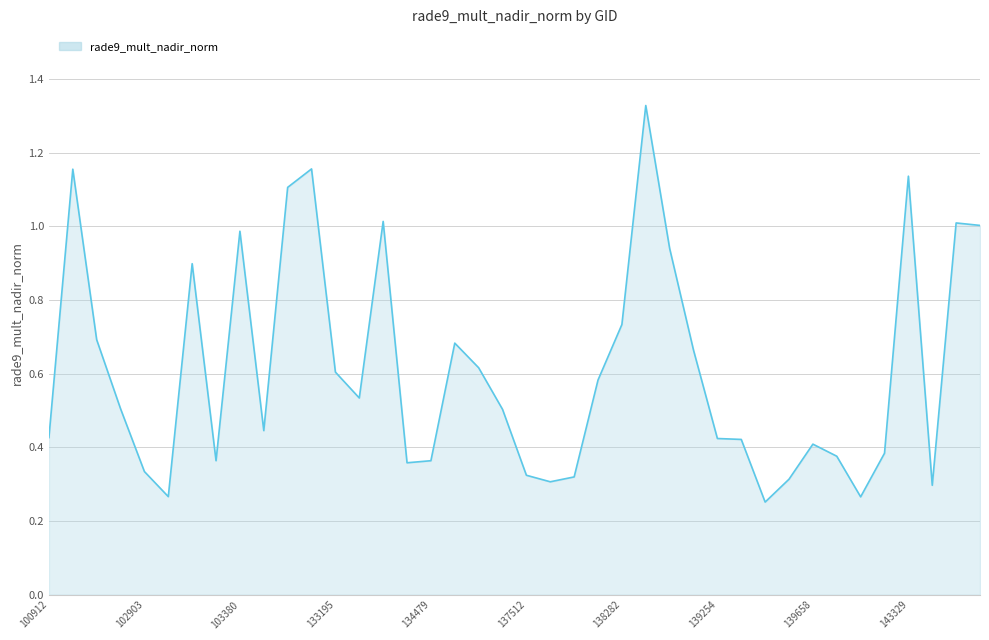

Does the chart have visible grid lines?

Yes